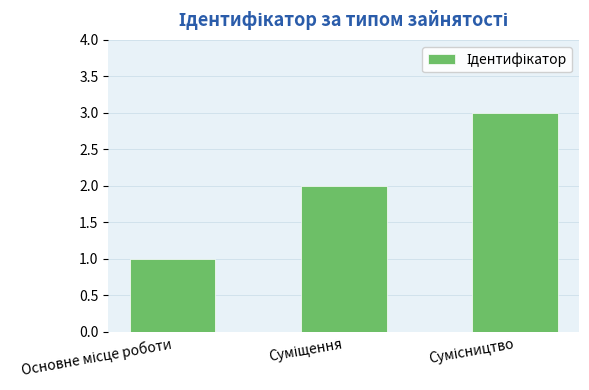

What is the sum of all values?

6